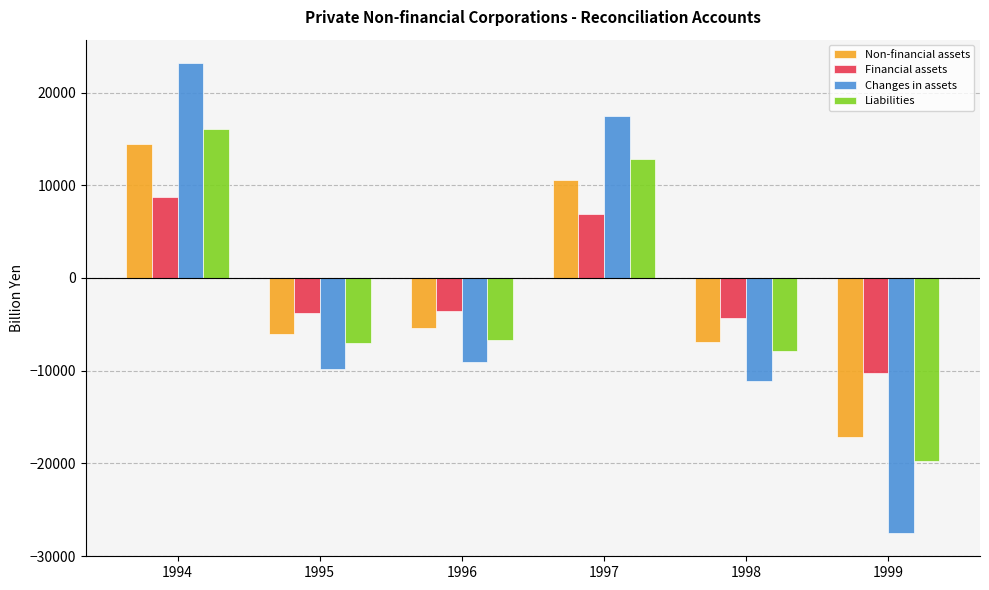

How many groups of bars are there?

6